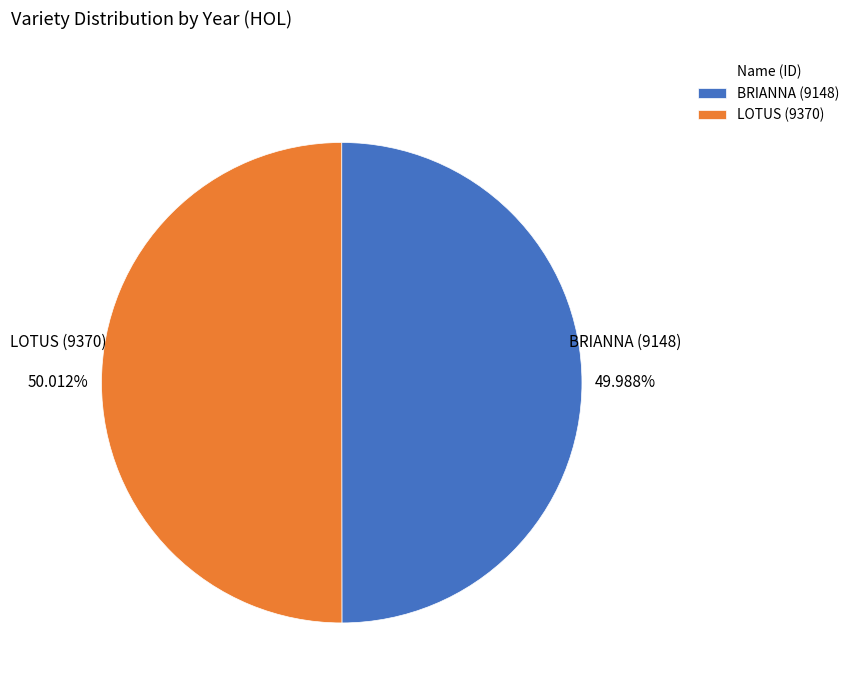

Is it true that BRIANNA (9148) is 50% of the pie?

True